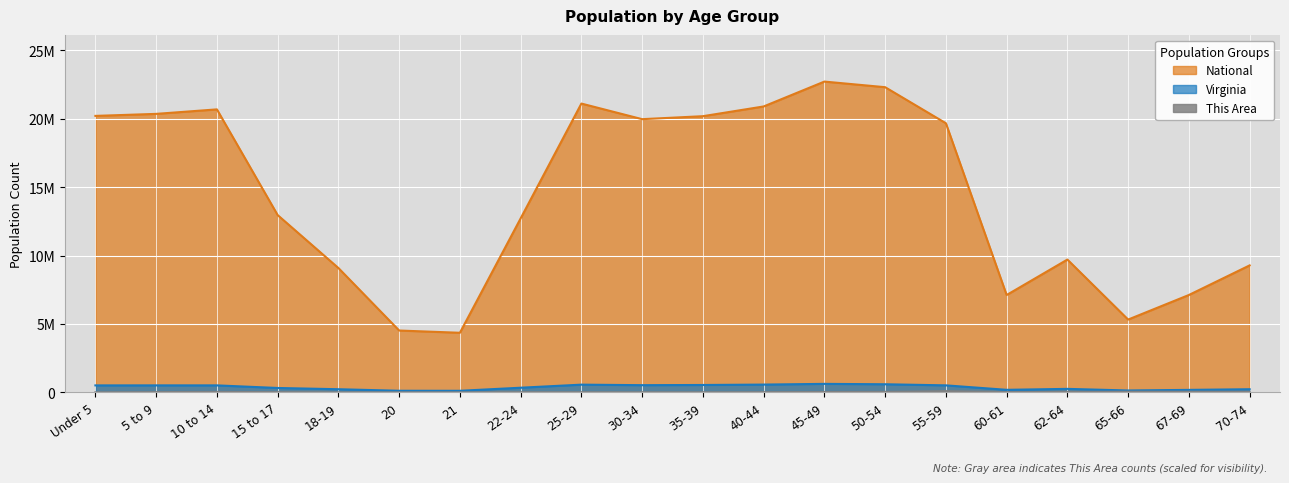

True or false: This Area and National intersect in this chart.

False